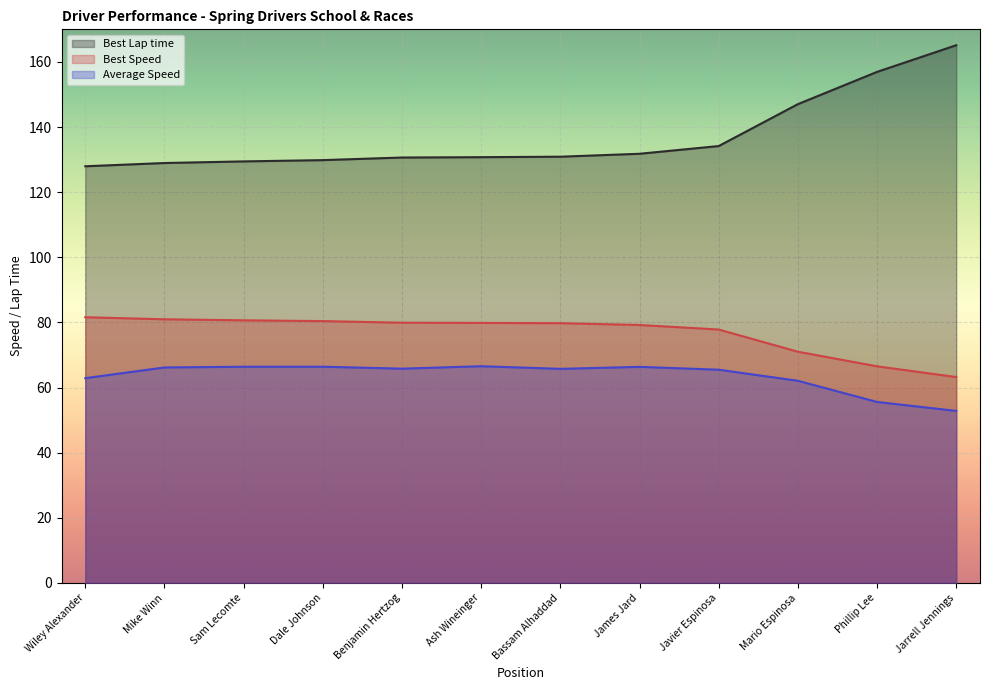

Reading right to left, what are all the values shown in this chart?

Best Lap time: 165.1	156.9	147.0	134.2	131.8	130.9	130.7	130.6	129.8	129.4	128.9	128.0
Best Speed: 63.2	66.5	71.0	77.8	79.2	79.8	79.9	79.9	80.4	80.7	81.0	81.6
Average Speed: 52.8	55.6	62.1	65.5	66.4	65.8	66.6	65.8	66.4	66.4	66.2	62.9